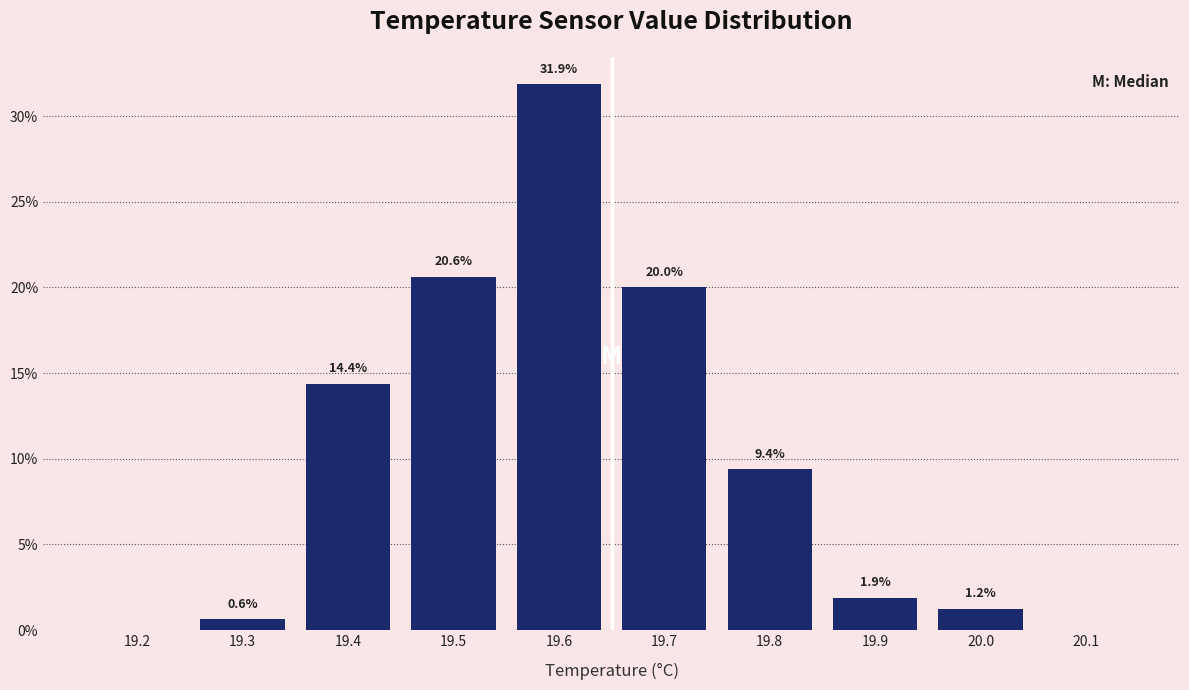

Is it true that the value at 20.1 is -20.7?

False